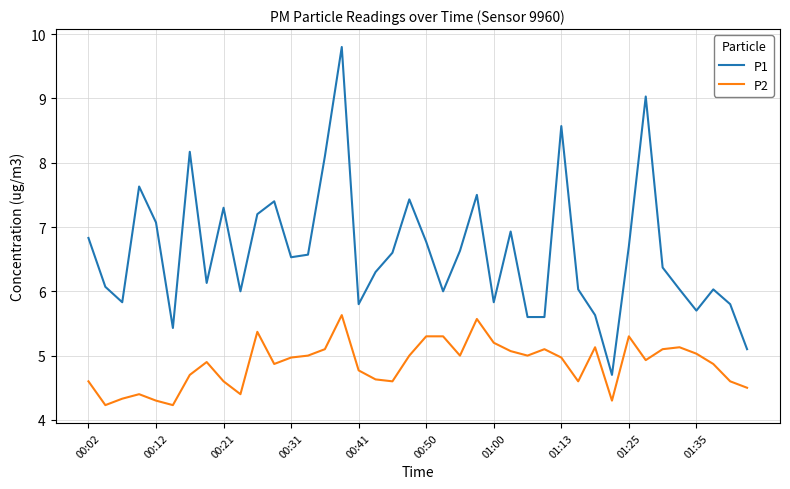

What is the difference between the maximum and minimum values in the P2 series?

1.4